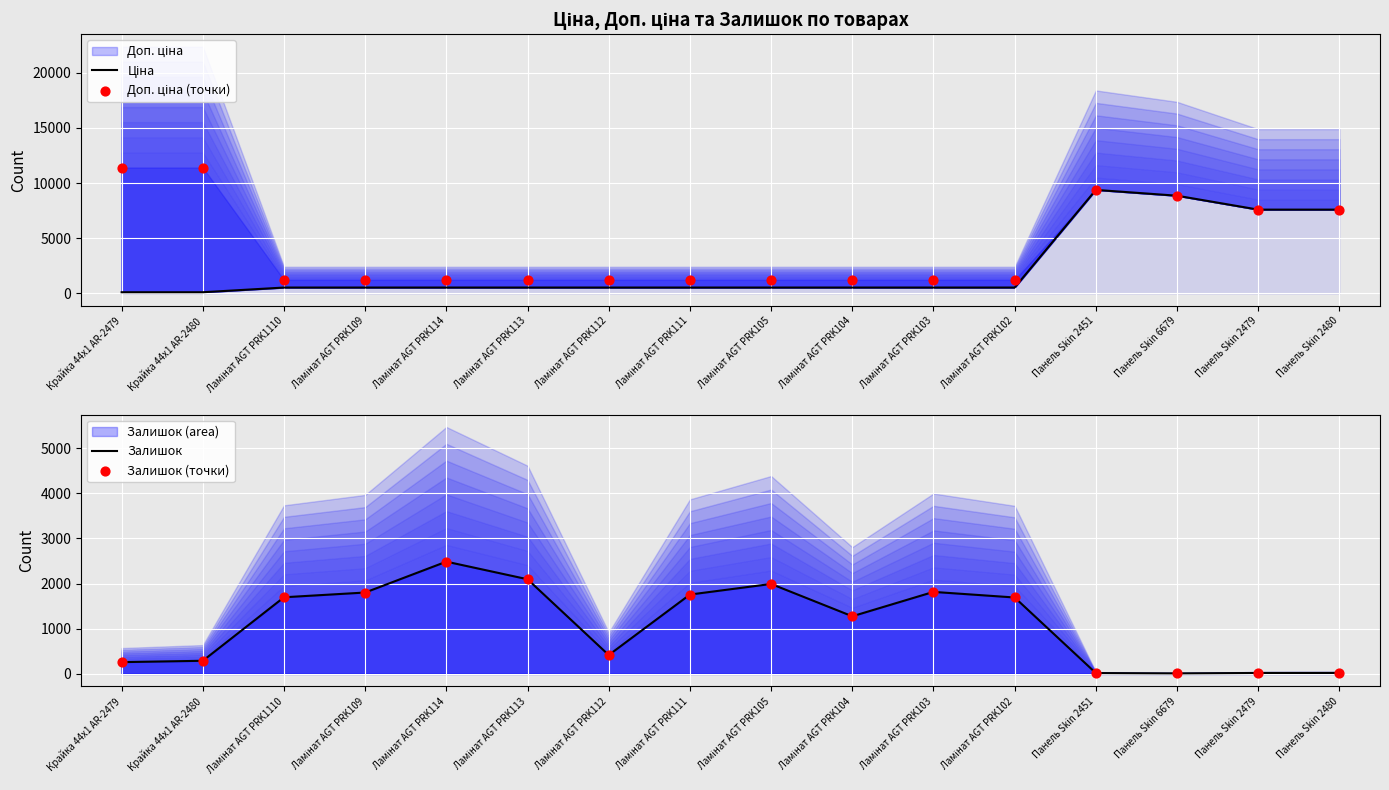

Is the value of Ціна at Ламінат AGT PRK103 greater than the value of Залишок at Панель Skin 6679?

Yes